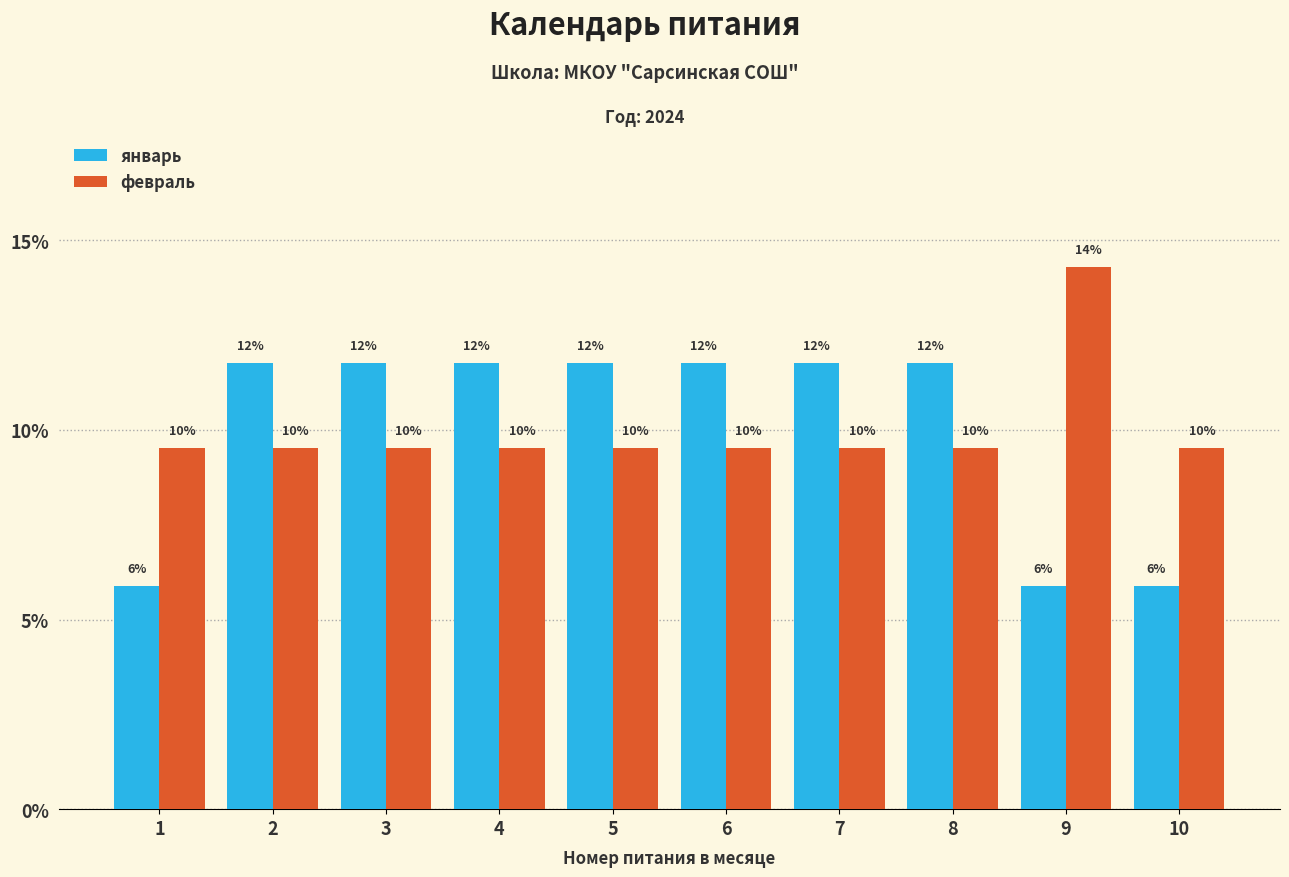

Rank the series by their maximum value, from highest to lowest.

февраль, январь